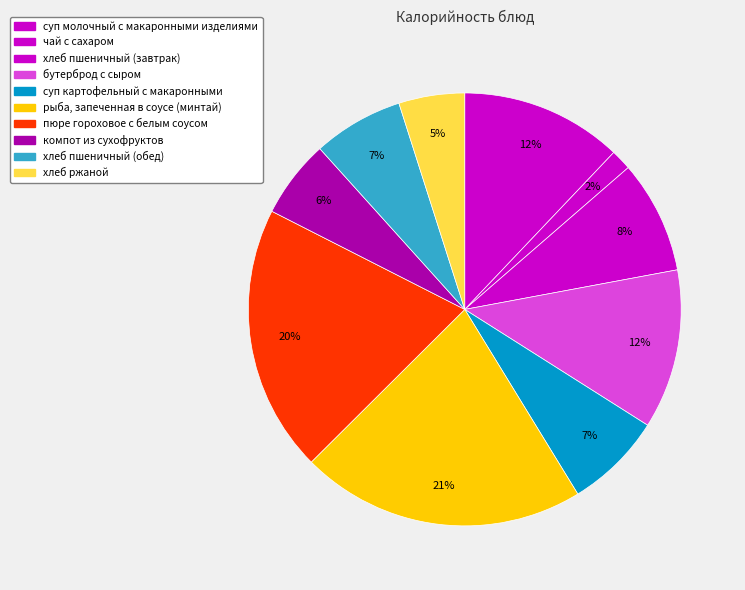

Count the number of slices in the pie.

10